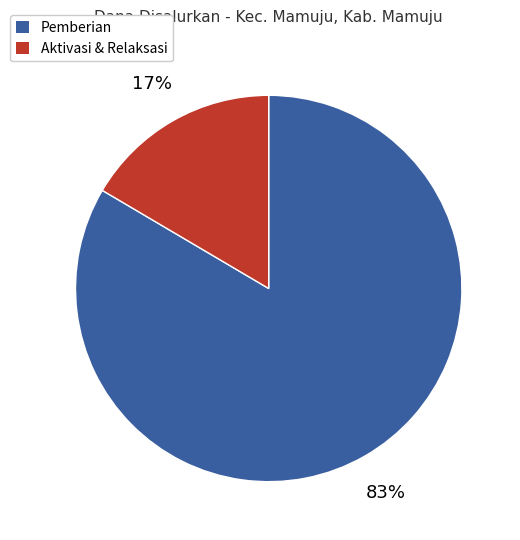

Is there a majority slice in this chart?

Yes